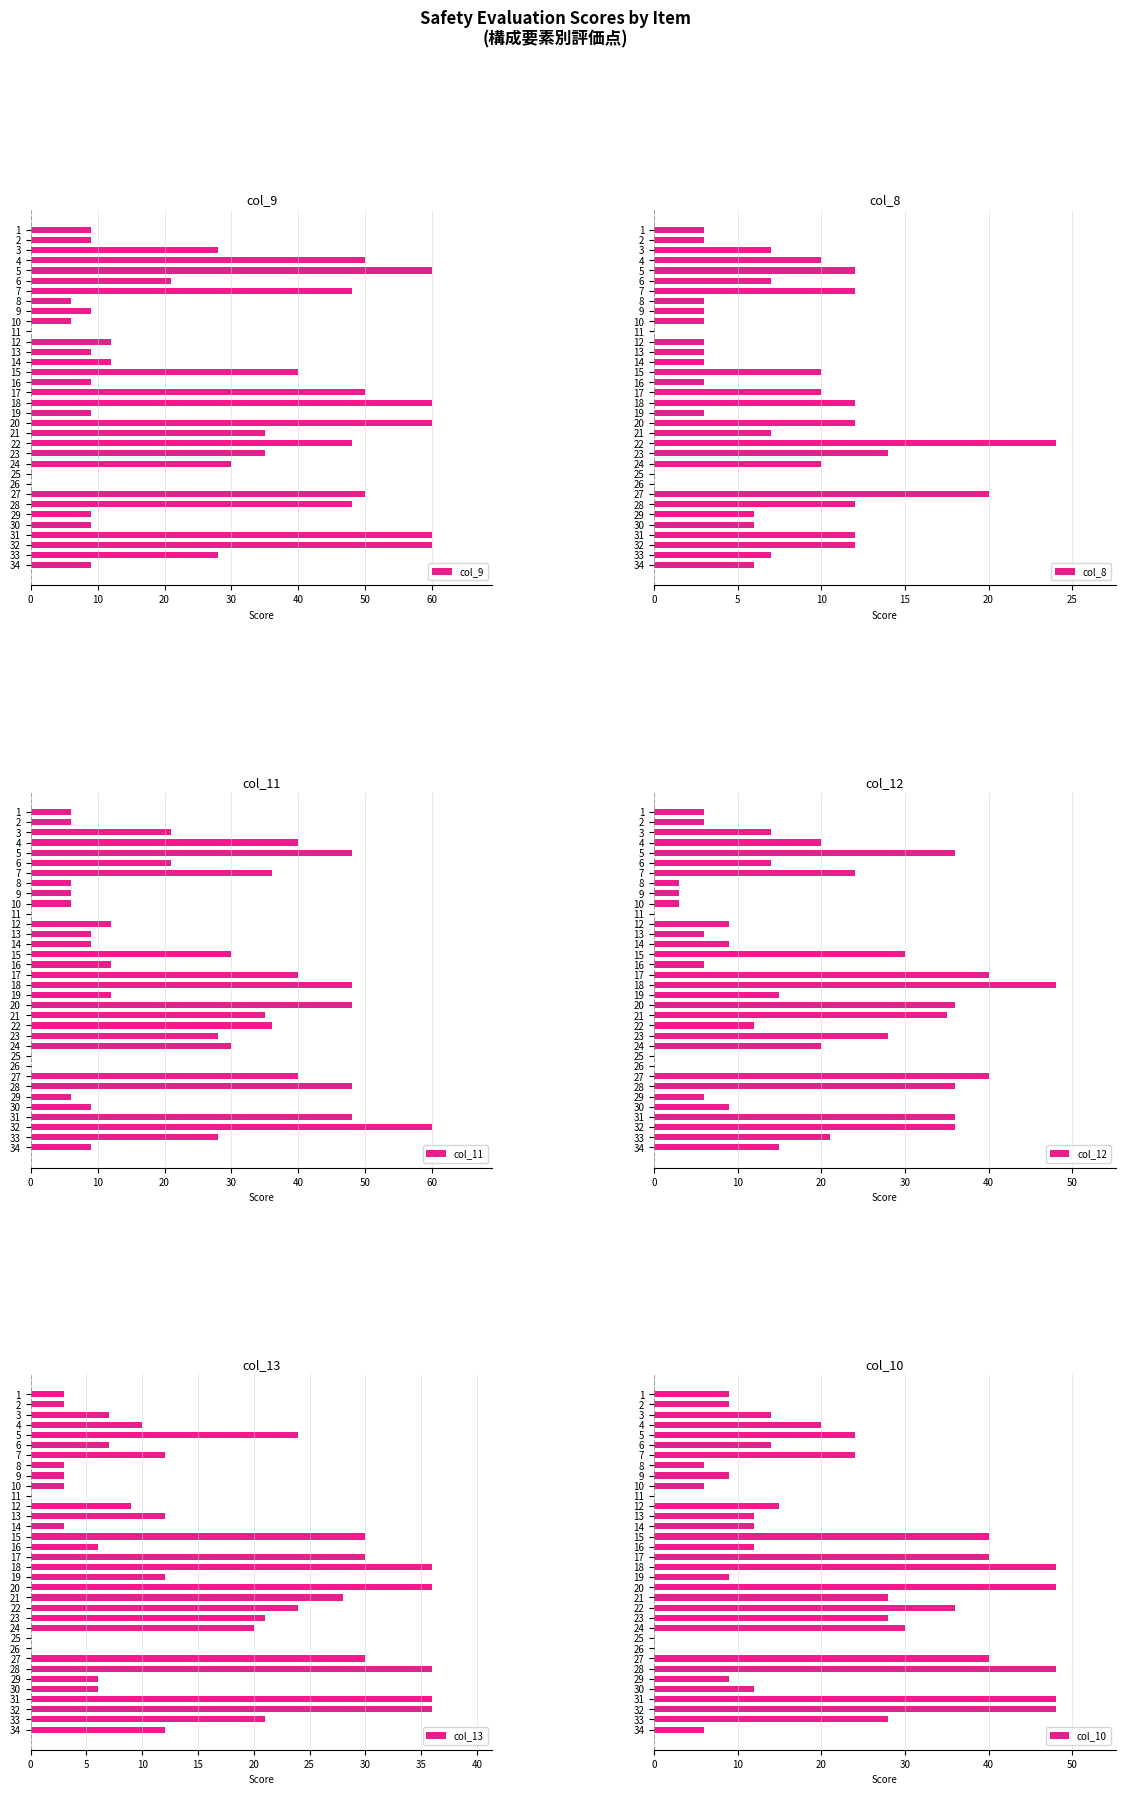

What is the sum of the col_9 values at 32 and 1?

69